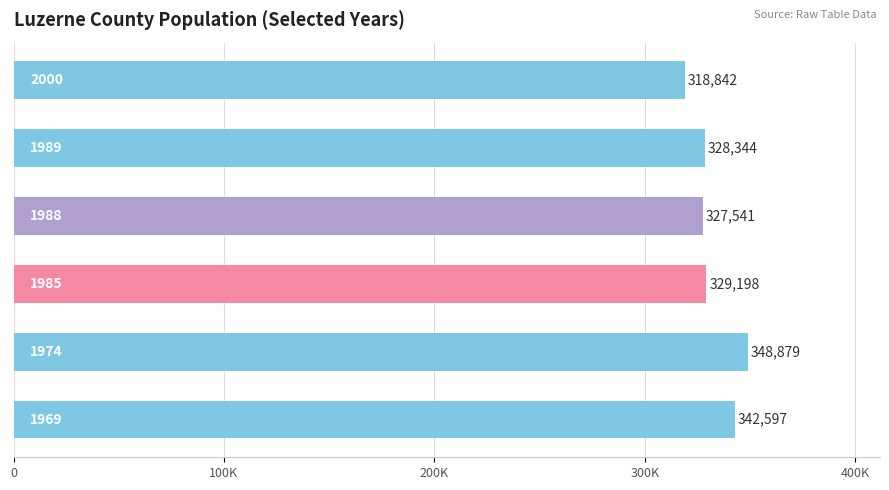

What is the maximum value shown in the chart?

348879